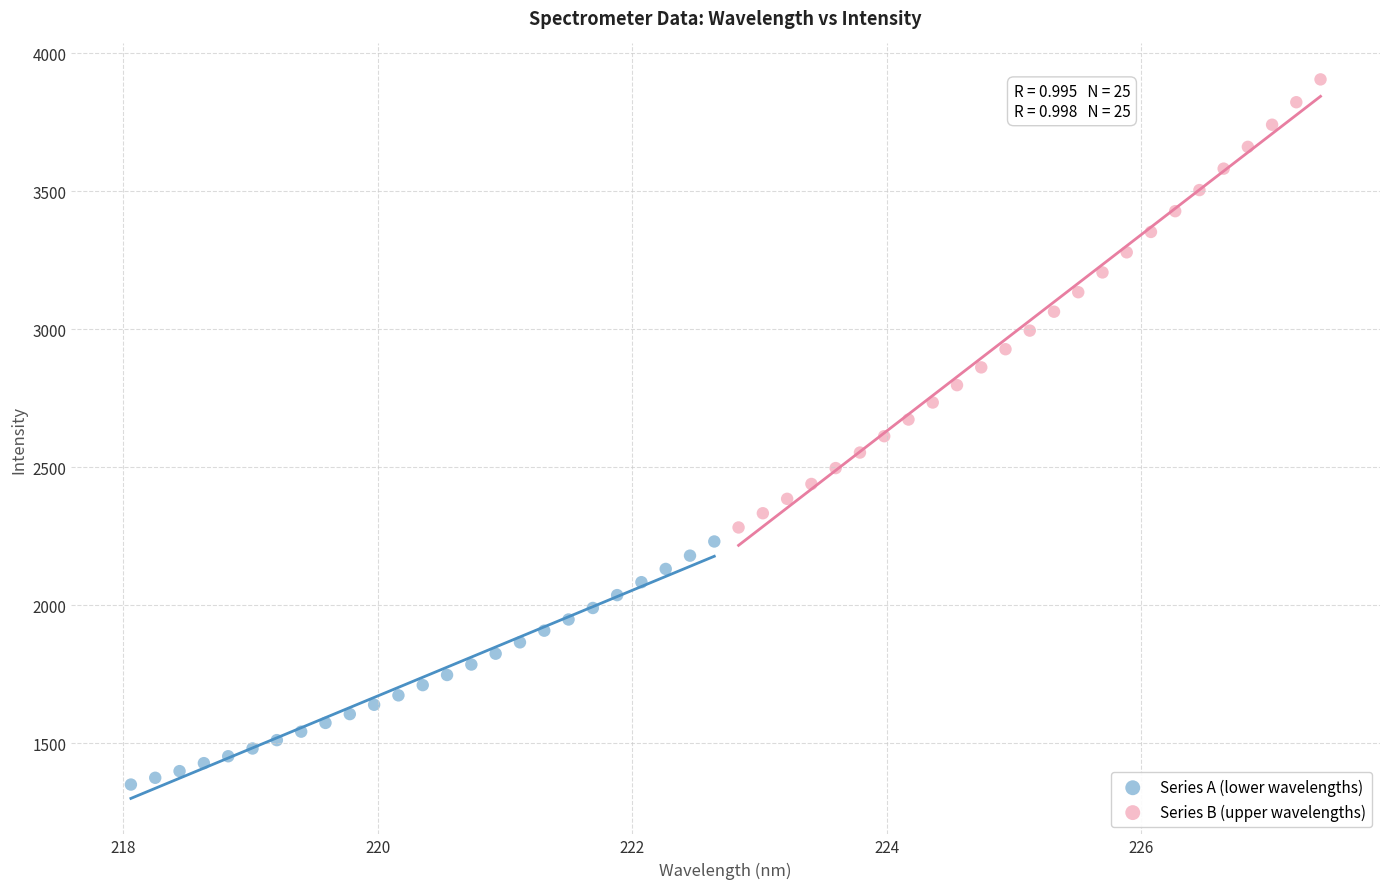

Which series contains the lowest Y value?

Series A (lower wavelengths)